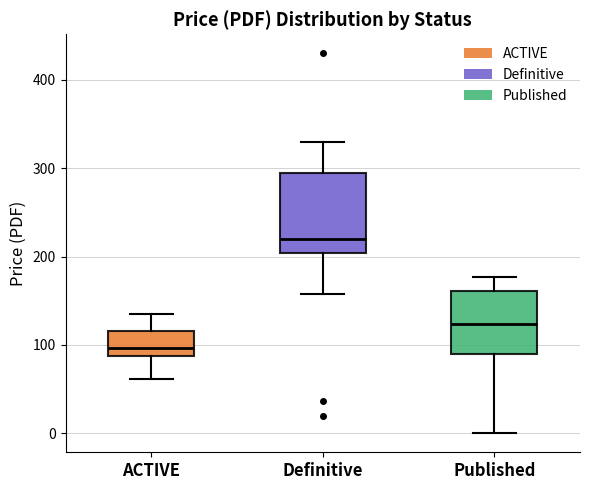

Which box's median line is the highest?

Definitive